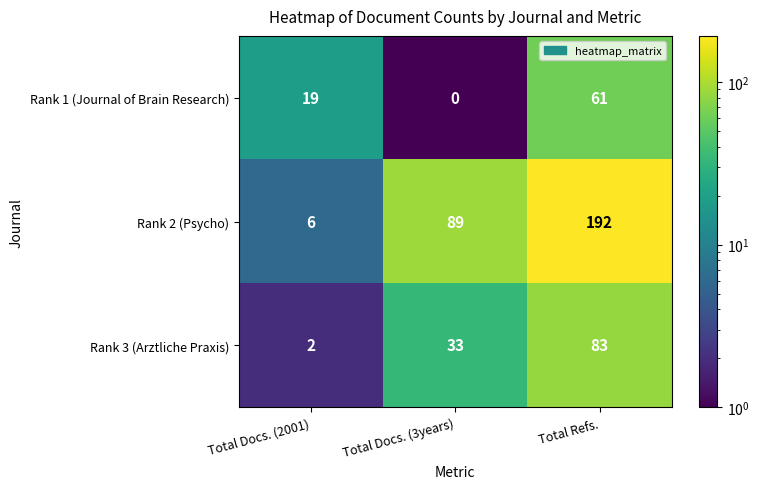

Reading left to right, extract all data points from this chart.

Rank 1 (Journal of Brain Research): Total Docs. (2001)=19	Total Docs. (3years)=0	Total Refs.=61
Rank 2 (Psycho): Total Docs. (2001)=6	Total Docs. (3years)=89	Total Refs.=192
Rank 3 (Arztliche Praxis): Total Docs. (2001)=2	Total Docs. (3years)=33	Total Refs.=83